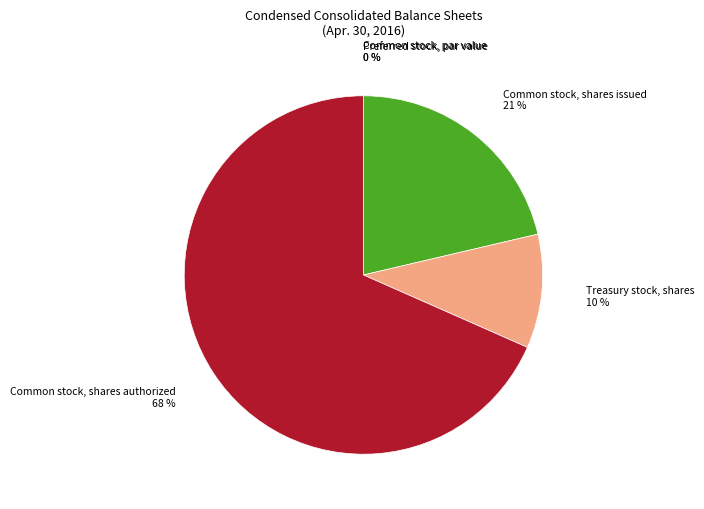

Is there a majority slice in this chart?

Yes